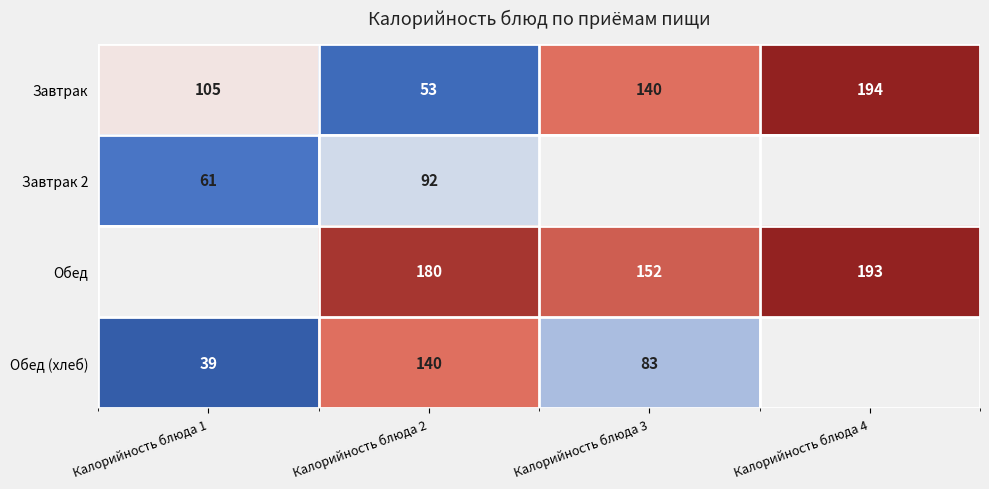

Is the value of Завтрак 2 at Калорийность блюда 1 greater than the value of Обед at Калорийность блюда 2?

No